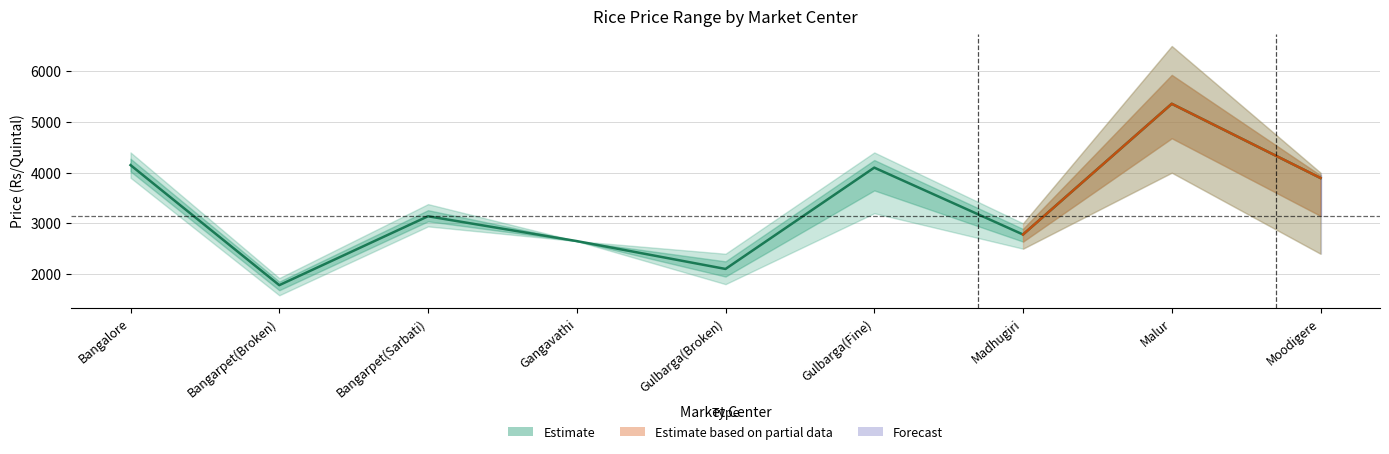

Does the chart display data point markers on the line(s)?

No